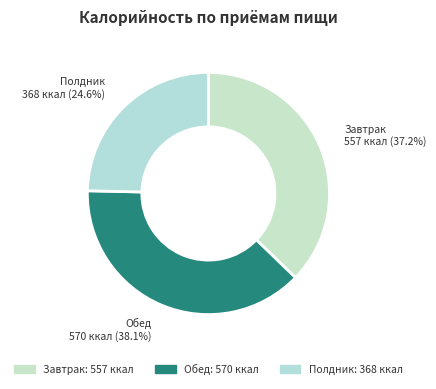

Between Завтрак and Обед, which is larger?

Обед